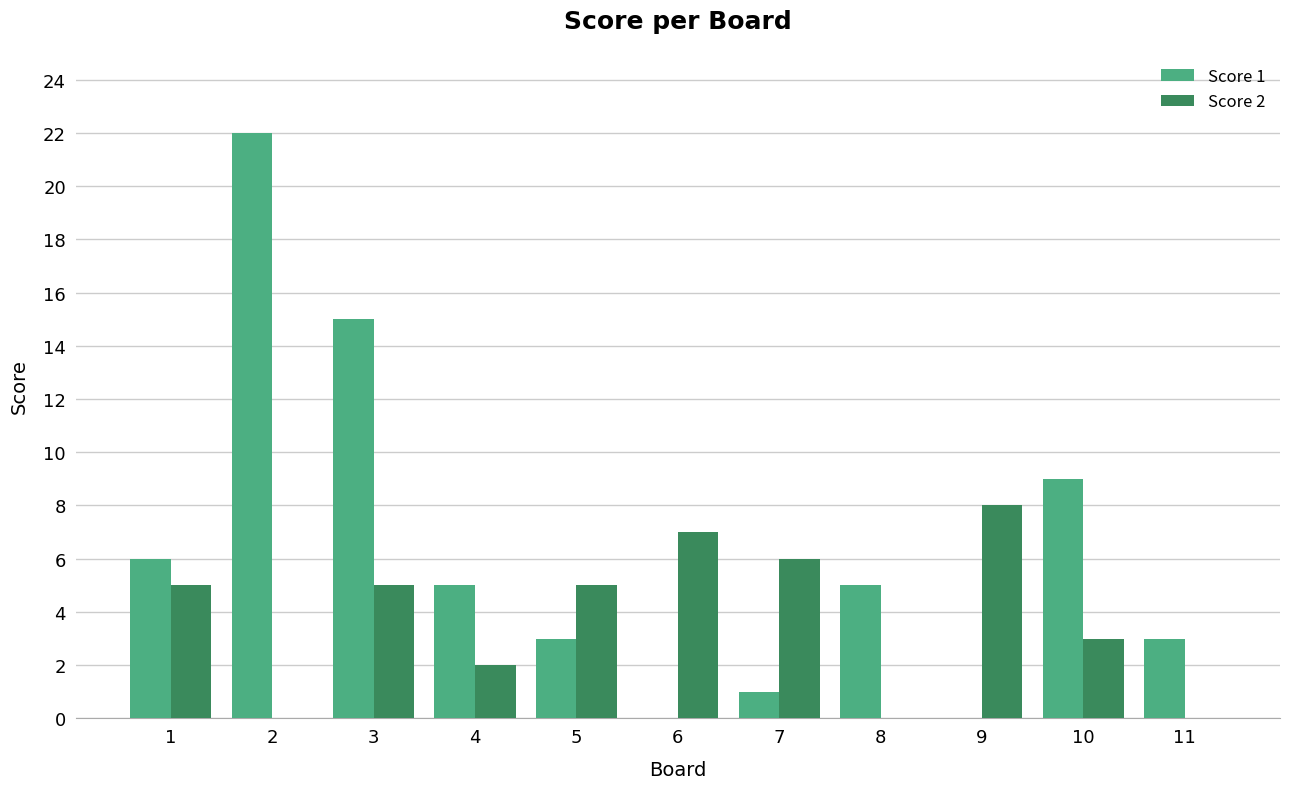

Count the number of data series in this chart.

2